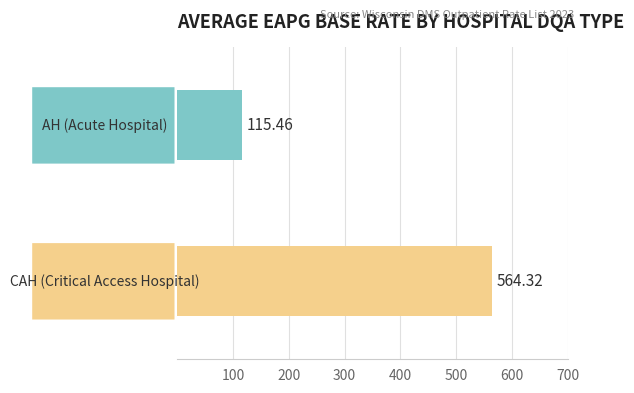

What is the sum of all values?

679.8